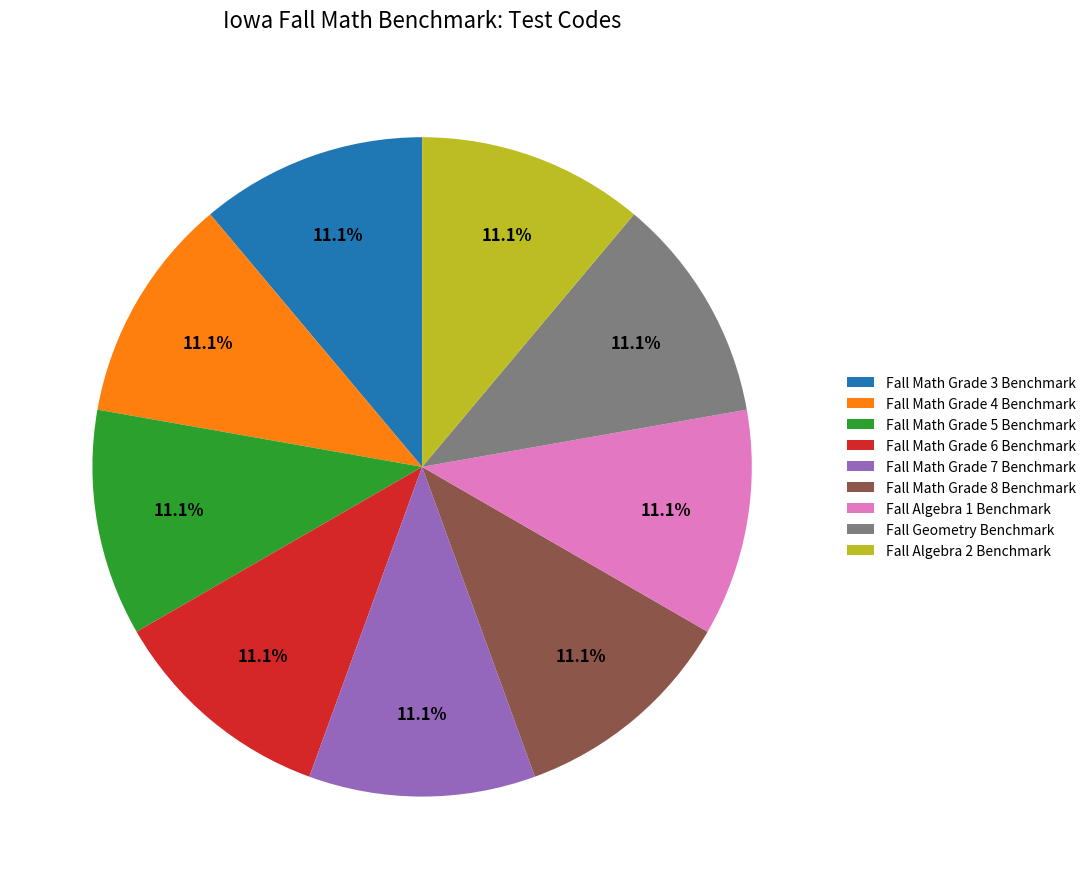

How many segments does this pie chart have?

9